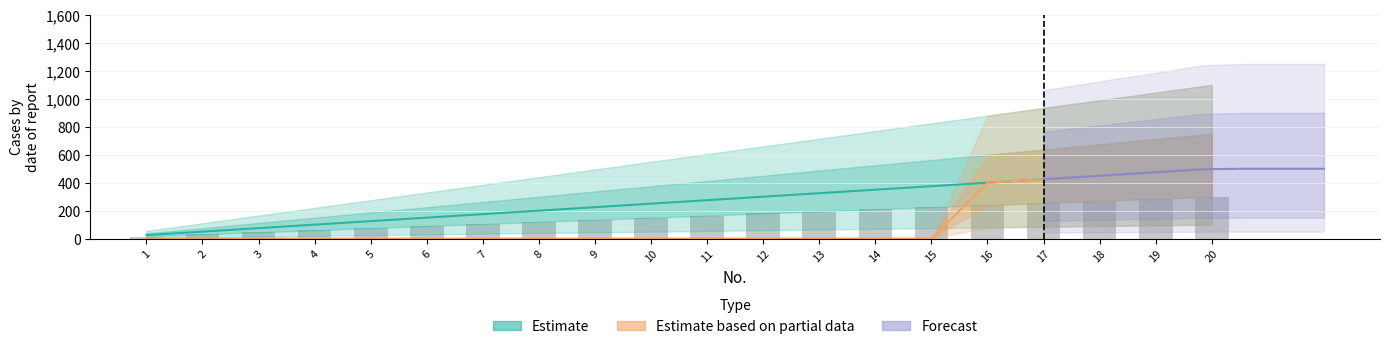

Are the bars grouped side by side (vs. stacked)?

No